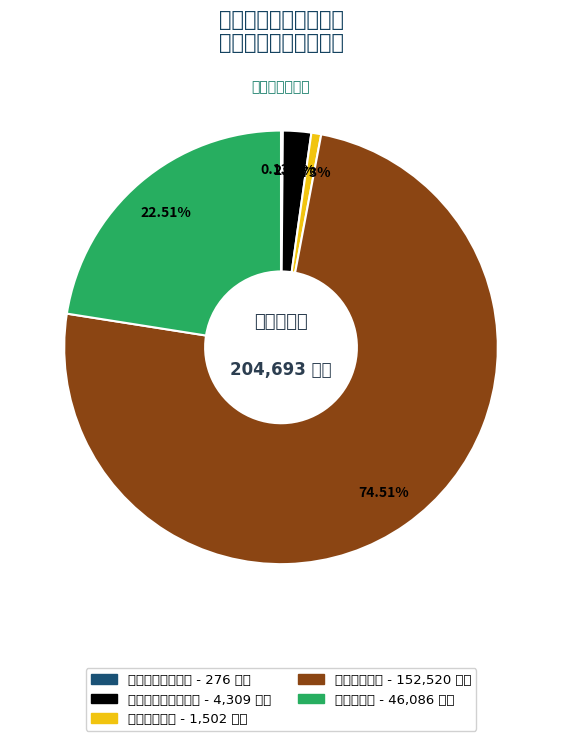

What is the change in value from 社会保障和就业支出 to 农林水支出?

+41777